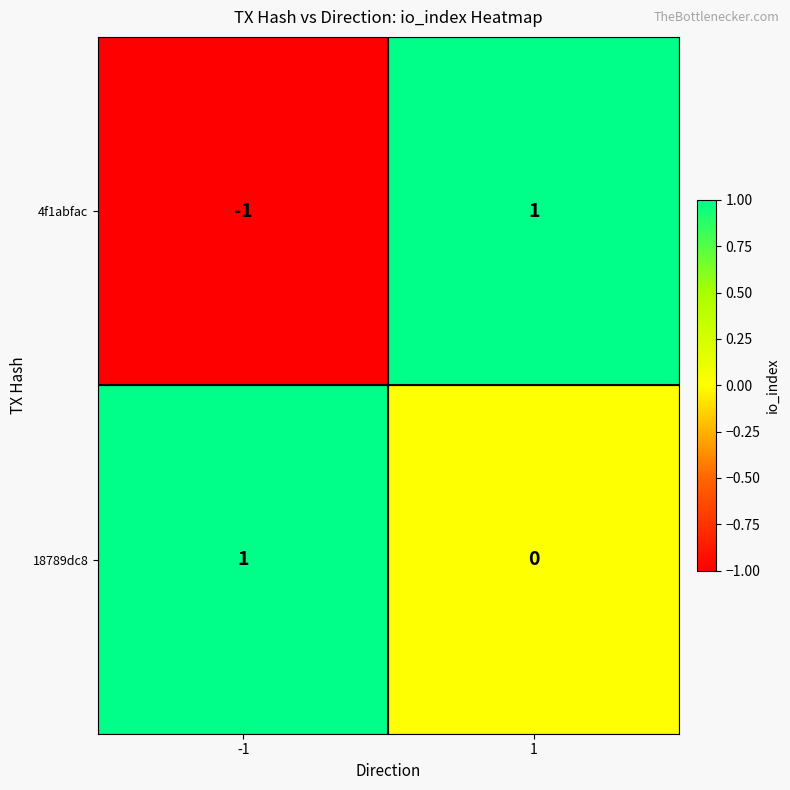

Between -1 and 1, which series saw the biggest shift?

4f1abfac